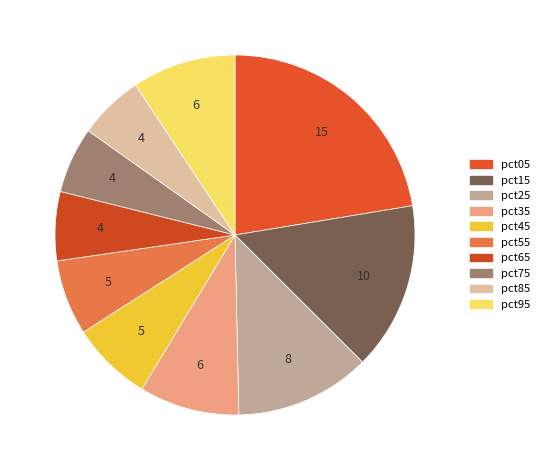

Is the sum of pct45 and pct25 greater than half?

No